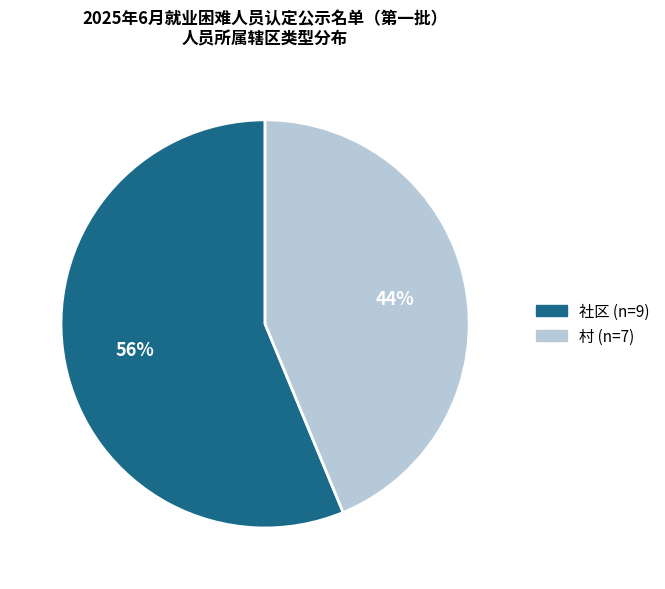

To the nearest percent, what is the average slice percentage?

50%